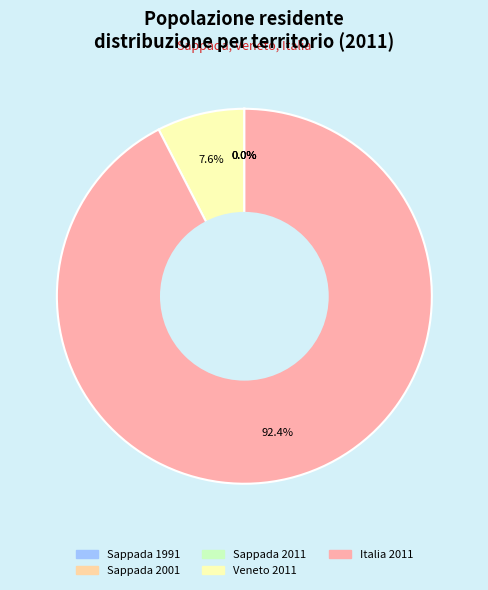

Which category has the biggest portion of the pie?

Italia 2011